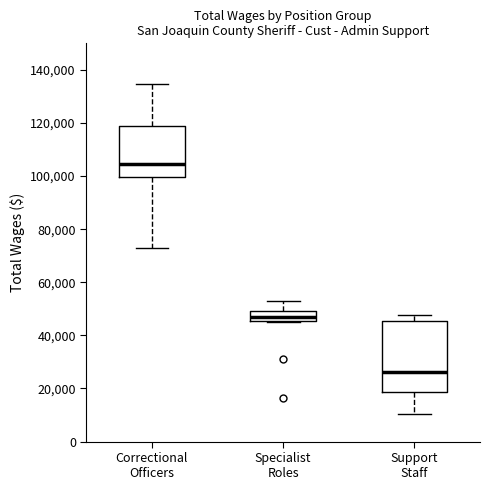

Where is the lower edge of the box for Specialist Roles on the y-axis? The values are not printed on the chart, so give them approximately, as read against the axis.

46000